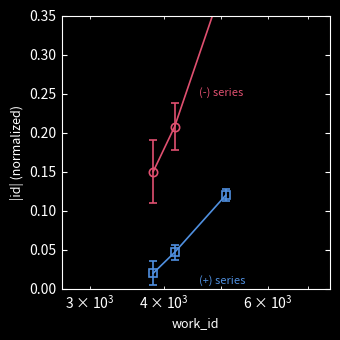

What is the difference between the maximum and minimum values in the (-) series series?

0.2